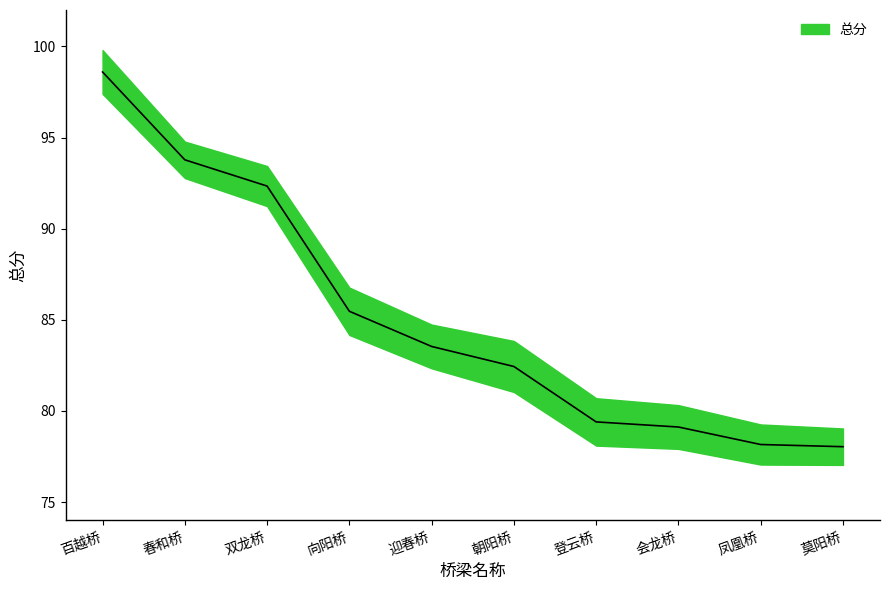

Which category has the lowest value across all series?

莫阳桥